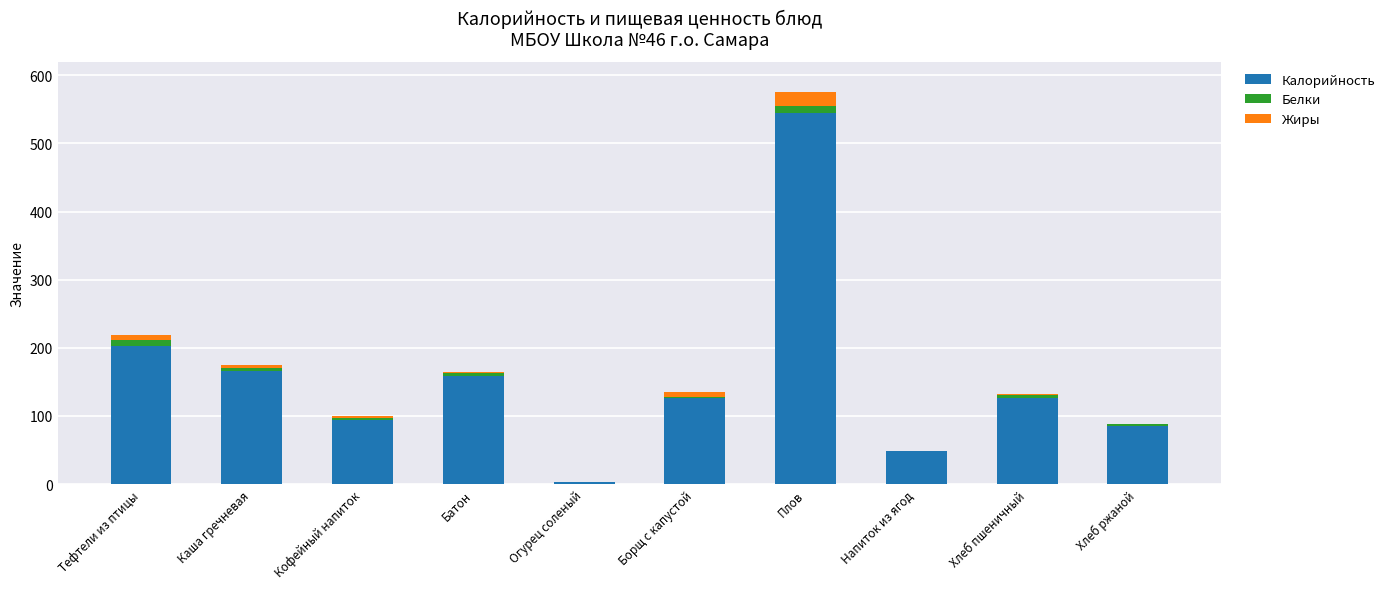

Where is Калорийность nearest to the value 273?

Тефтели из птицы